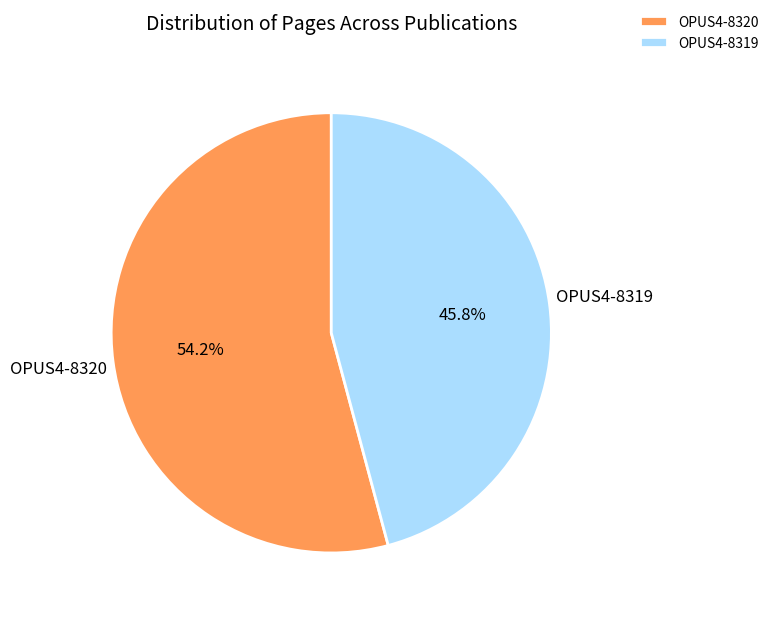

Which category has the smallest portion of the pie?

OPUS4-8319